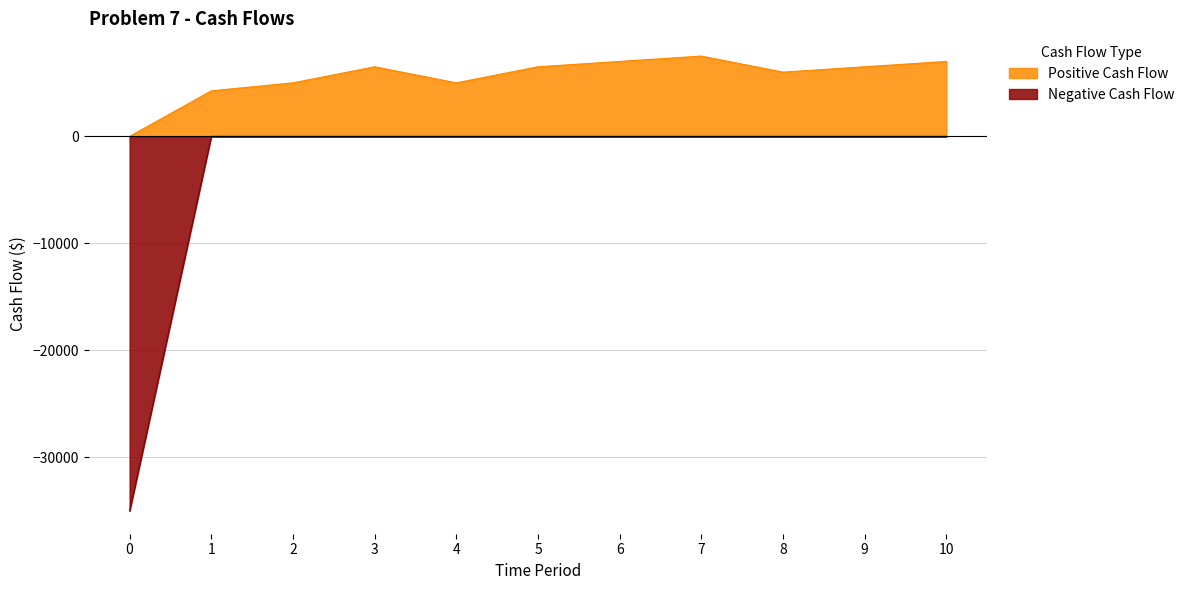

What is the difference between the values at 0 and 8?

35000